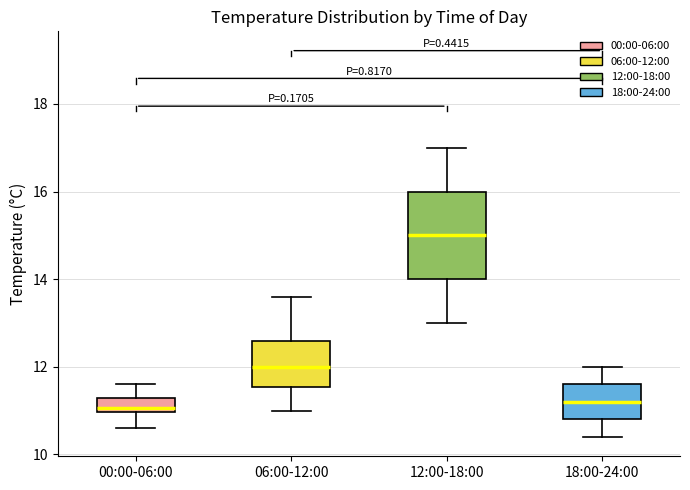

Reading left to right, read every box against the y-axis: the position of its median line, the range the box covers, and the ends of its whiskers. The values are not printed on the chart, so give them approximately, as read against the axis.

00:00-06:00: median 11.0 (just above the box's lower edge), box 11.0 to 11.4, whiskers 10.6 to 11.6
06:00-12:00: median 12.0, box 11.6 to 12.6, whiskers 11.0 to 13.6
12:00-18:00: median 15.0, box 14.0 to 16.0, whiskers 13.0 to 17.0
18:00-24:00: median 11.2, box 10.8 to 11.6, whiskers 10.4 to 12.0